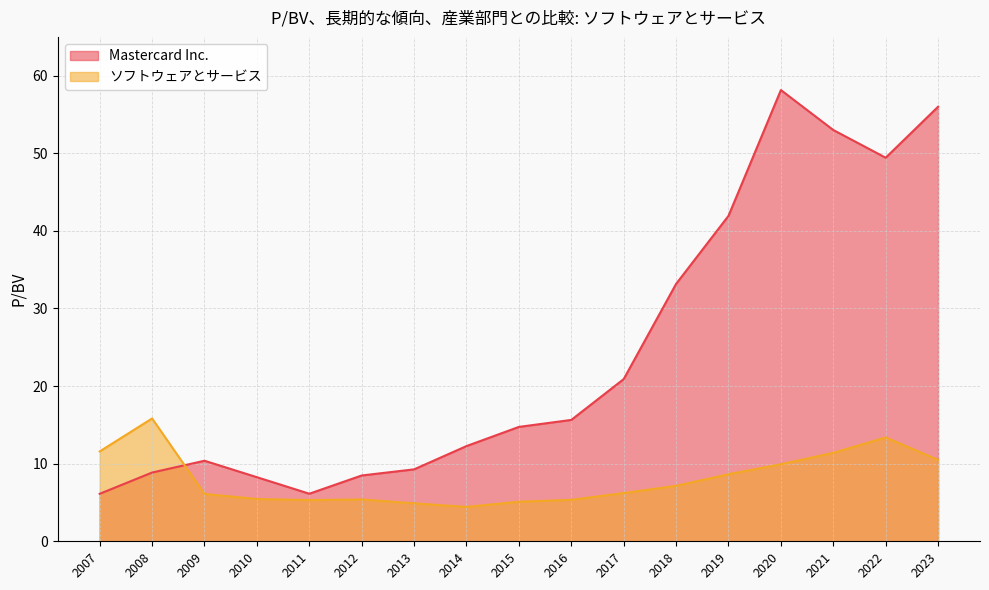

What is the difference between the highest and lowest values at 2007?

5.5